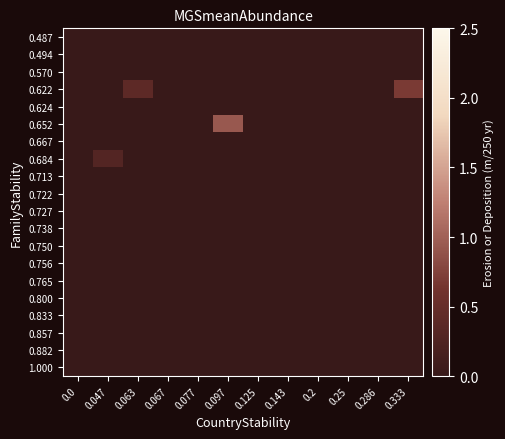

Which has a higher value, 0.333 or 0.286?

0.333